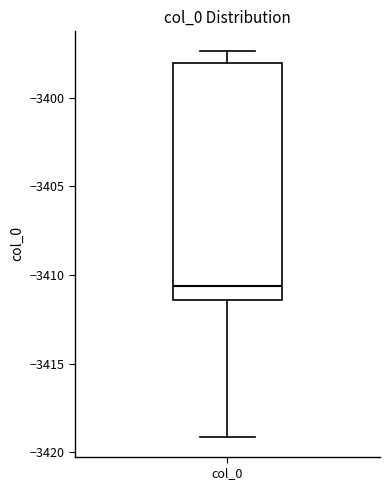

Read this box plot against the y-axis: the position of the median line, the range covered by the box, and the ends of both whiskers. The values are not printed on the chart, so give them approximately, as read against the axis.

median -3410.5, box -3411.5 to -3398.0, whiskers -3419.0 to -3397.5